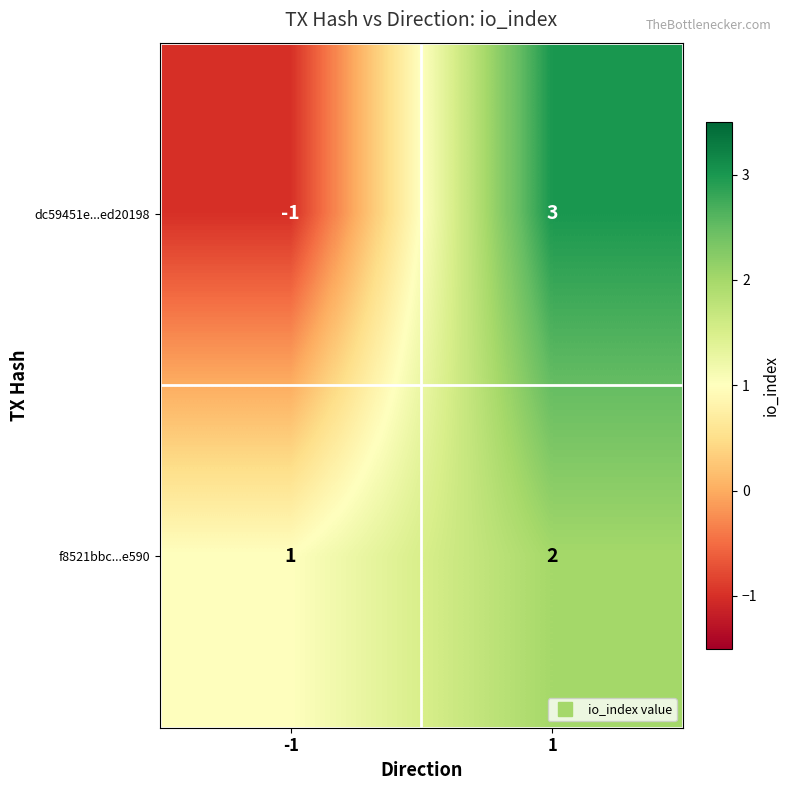

Is it true that f8521bbc...e590 equals 1 at -1?

True